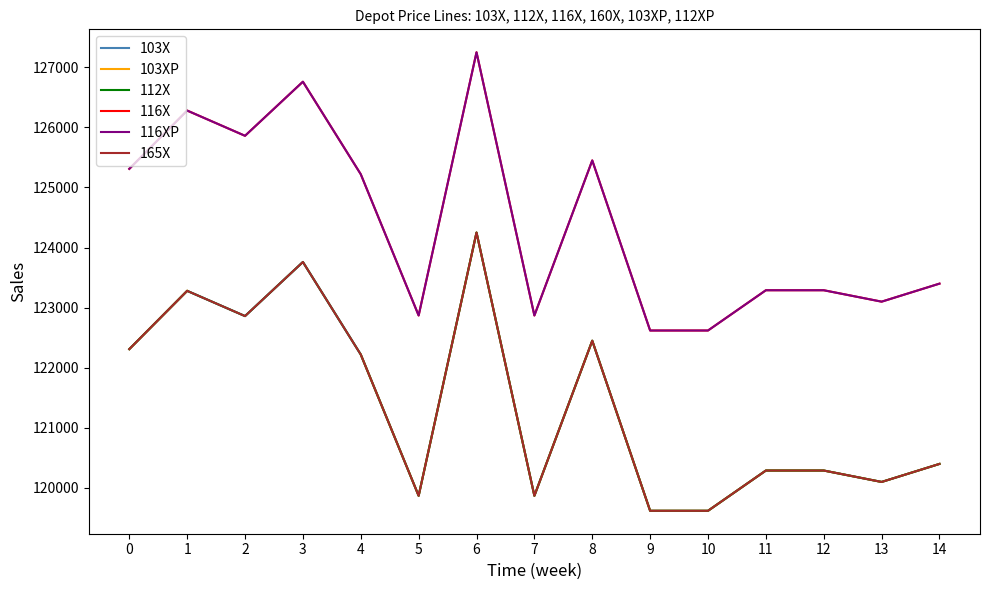

What is the difference between the 116XP values at 8 and 11?

2160.0